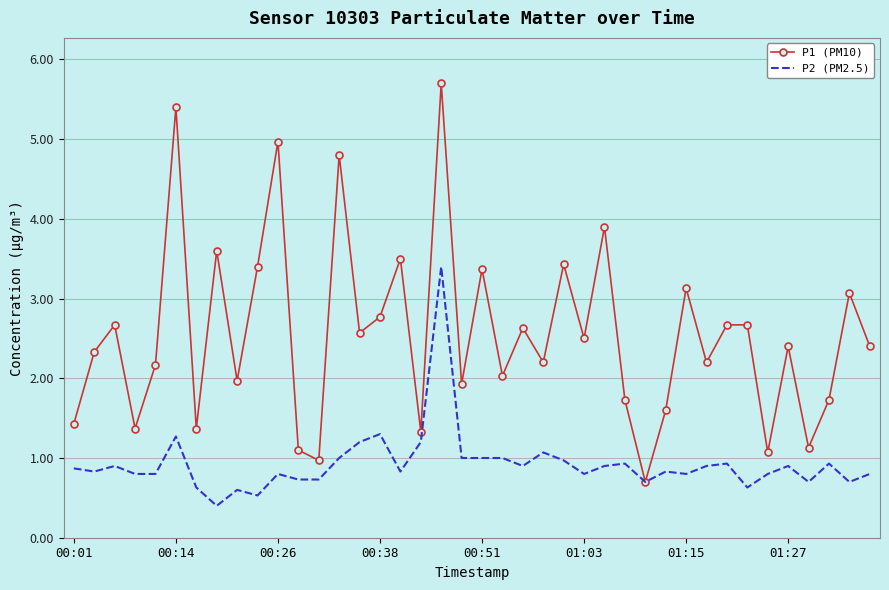

Which series has the widest spread of values?

P1 (PM10)